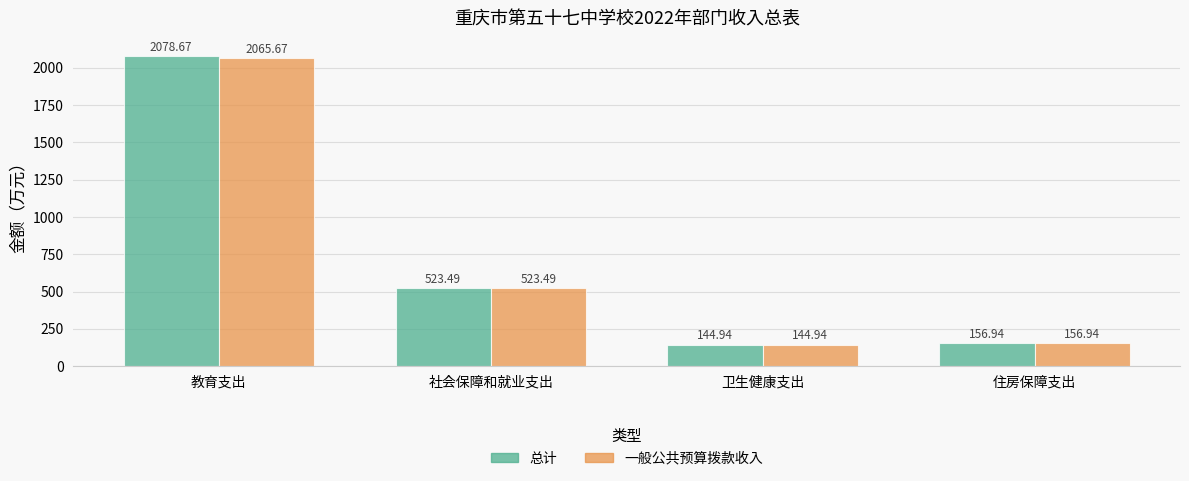

What is the value of the 总计 bar at the 4th from the left?

156.9